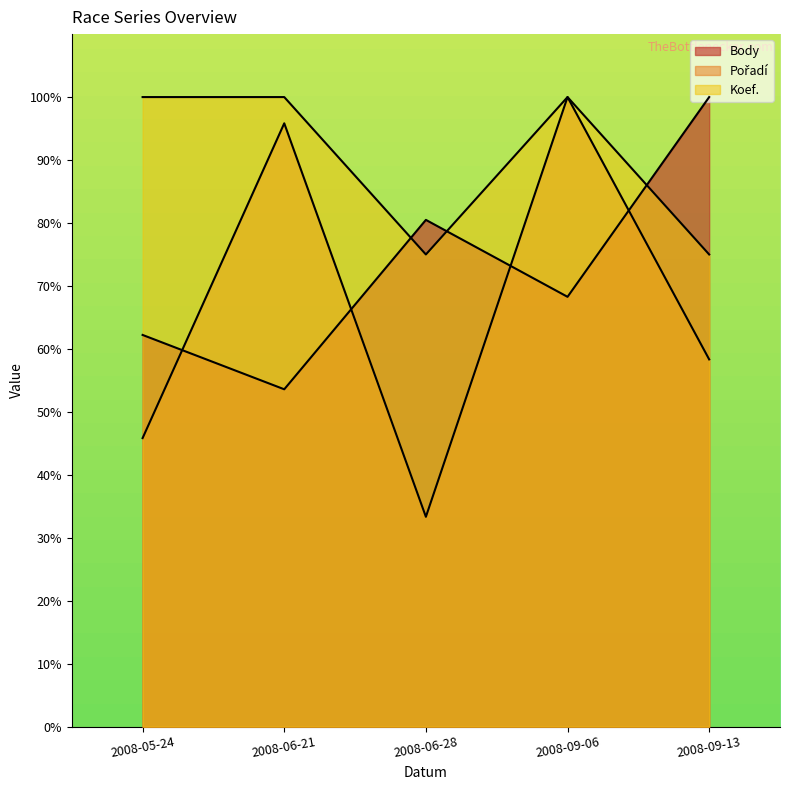

Which series has the largest total across all categories?

Koef.